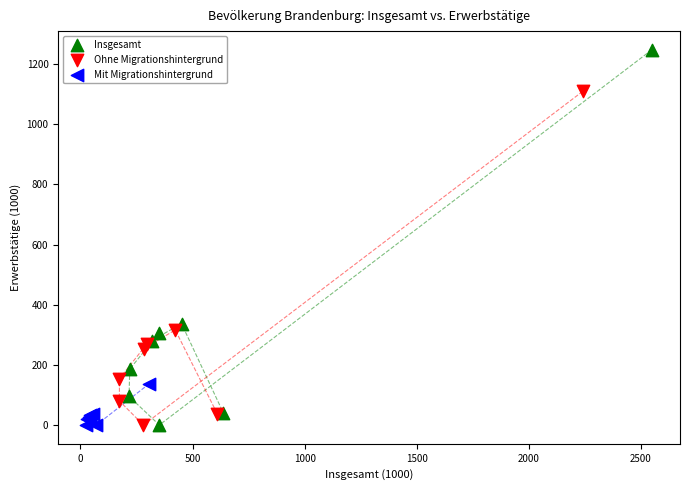

Which series contains the highest Y value?

Insgesamt